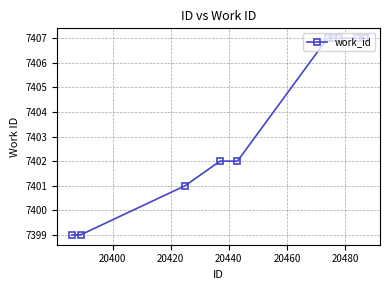

What is the difference between the maximum and minimum values?

8